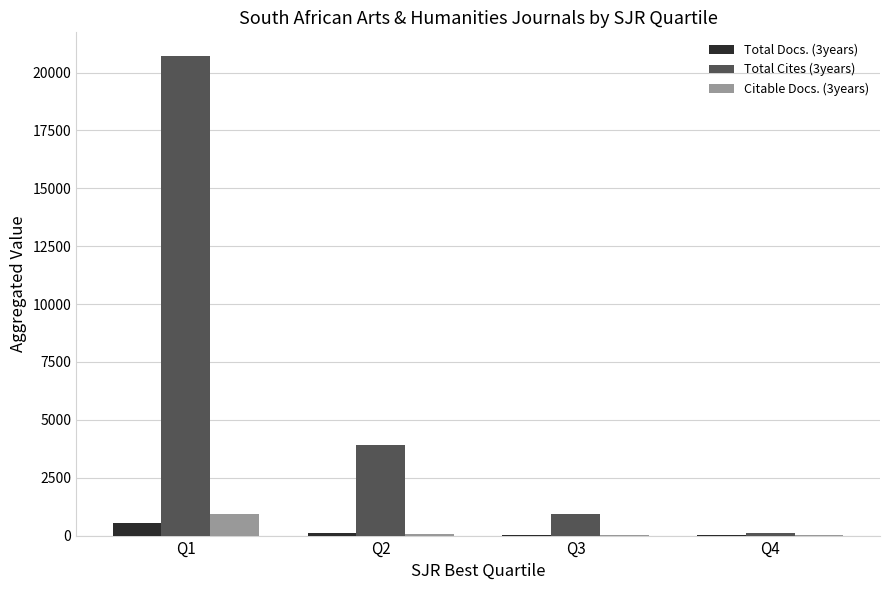

Which series has the largest total across all categories?

Total Cites (3years)